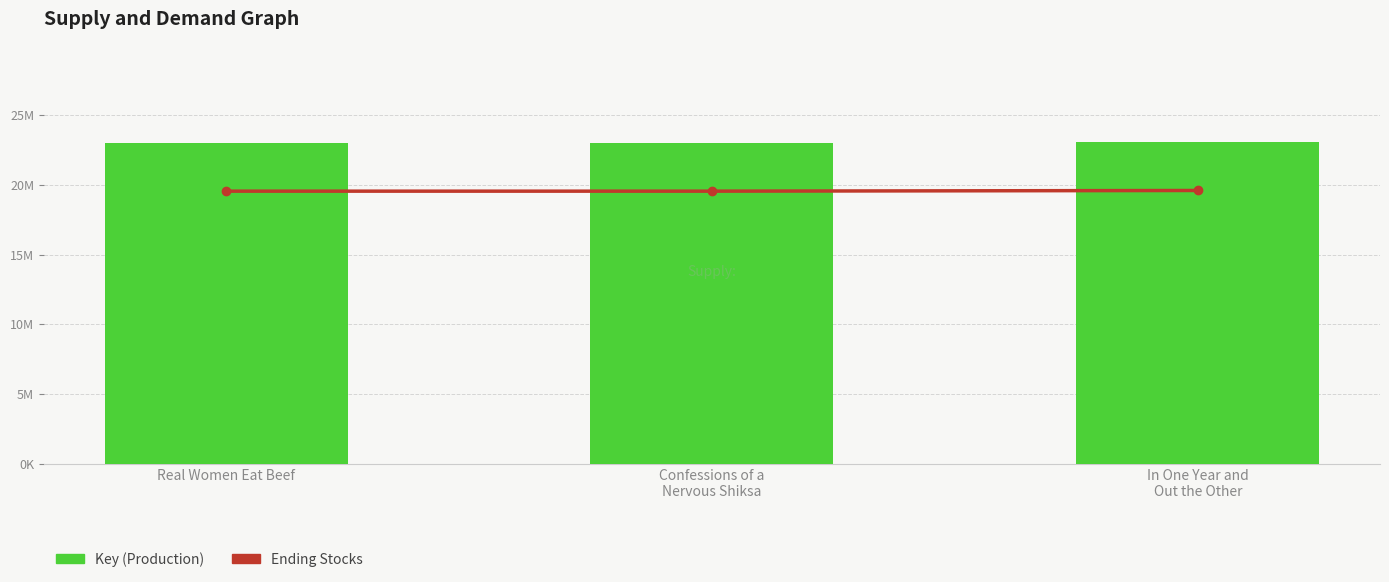

What is the difference between the Ending Stocks values at In One Year and
Out the Other and Confessions of a
Nervous Shiksa?

48741.6